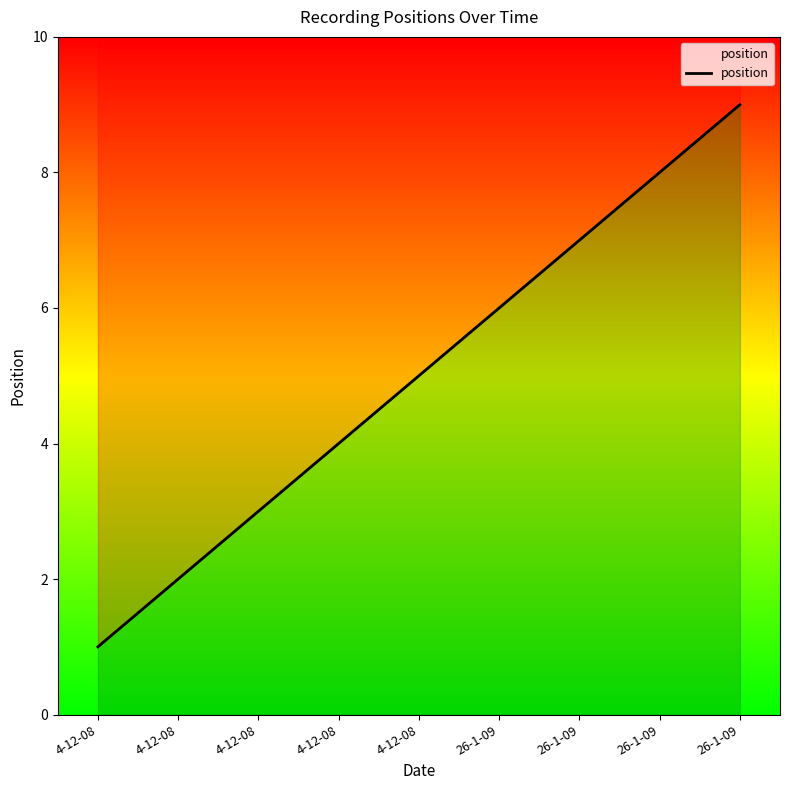

At which label does the data first exceed 5?

26-1-09